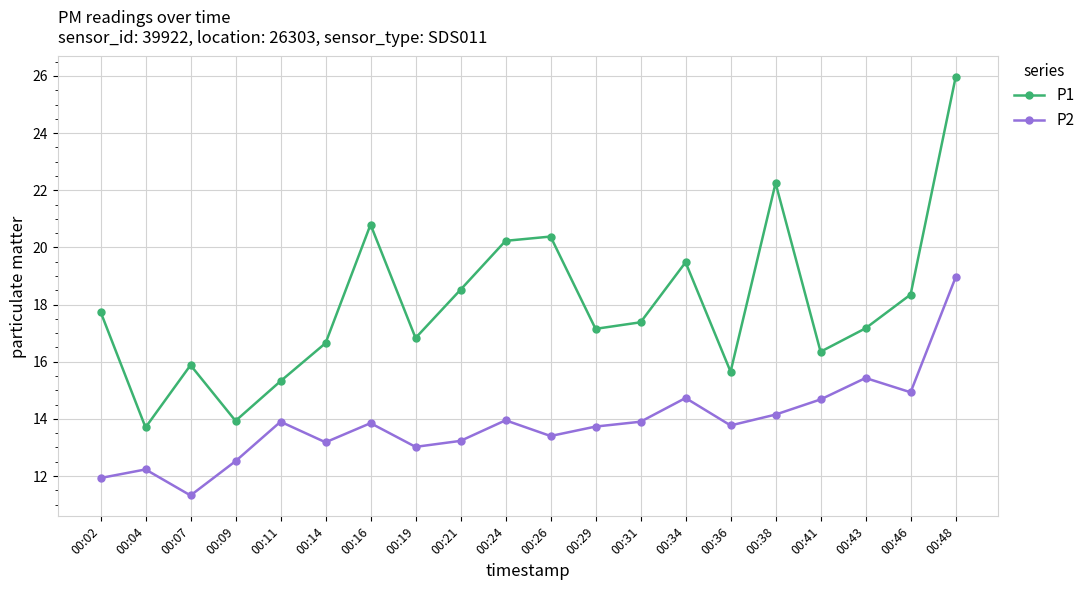

What is the sum of the P1 values at 00:36 and 00:41?

32.0